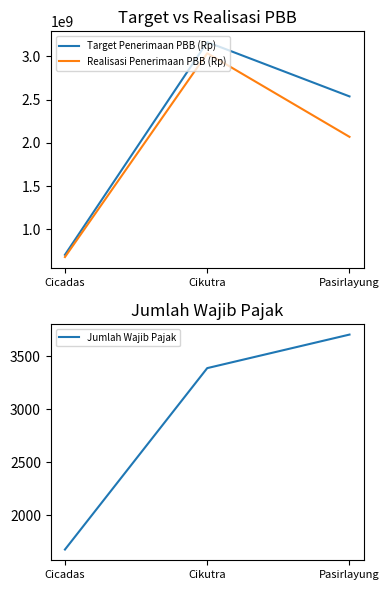

Reading left to right, what are all the values shown in this chart?

Target Penerimaan PBB (Rp): Cicadas=706880677	Cikutra=3166718312	Pasirlayung=2538503373
Realisasi Penerimaan PBB (Rp): Cicadas=680845575	Cikutra=3037659161	Pasirlayung=2070702280
Jumlah Wajib Pajak: Cicadas=1678	Cikutra=3387	Pasirlayung=3703